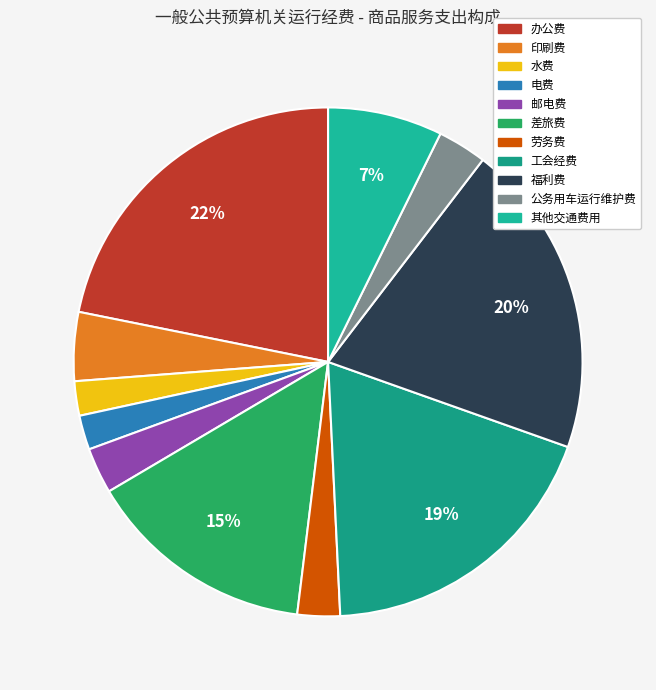

Rank the categories by value from highest to lowest.

办公费, 福利费, 工会经费, 差旅费, 其他交通费用, 印刷费, 公务用车运行维护费, 邮电费, 劳务费, 水费, 电费